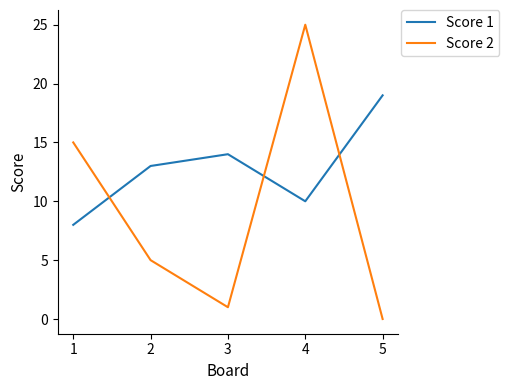

Rank the categories by Score 1 value from lowest to highest.

1, 4, 2, 3, 5